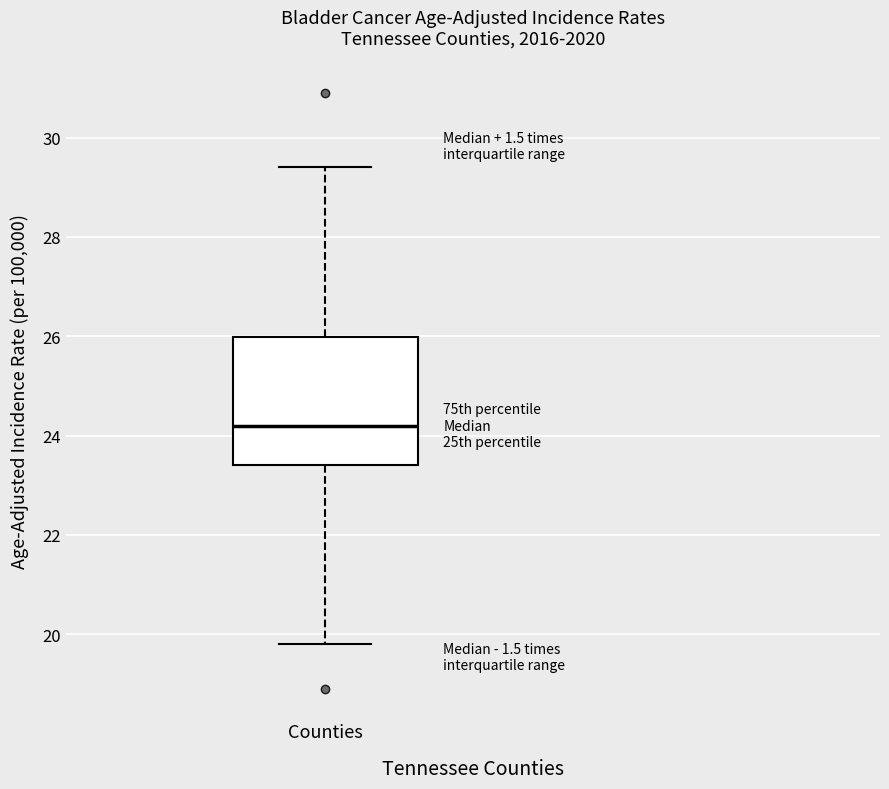

Transcribe this box plot: give where the median line is, the range the box spans, and where the two whiskers end, as read against the y-axis. The values are not printed on the chart, so give them approximately, as read against the axis.

median 24.2, box 23.4 to 26.0, whiskers 19.8 to 29.4